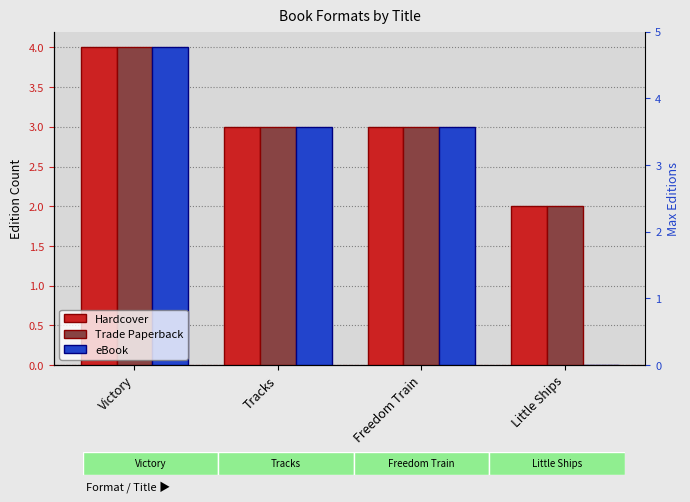

Reading left to right, extract all data points from this chart.

Hardcover: 4	3	3	2
Trade Paperback: 4	3	3	2
eBook: 4	3	3	0